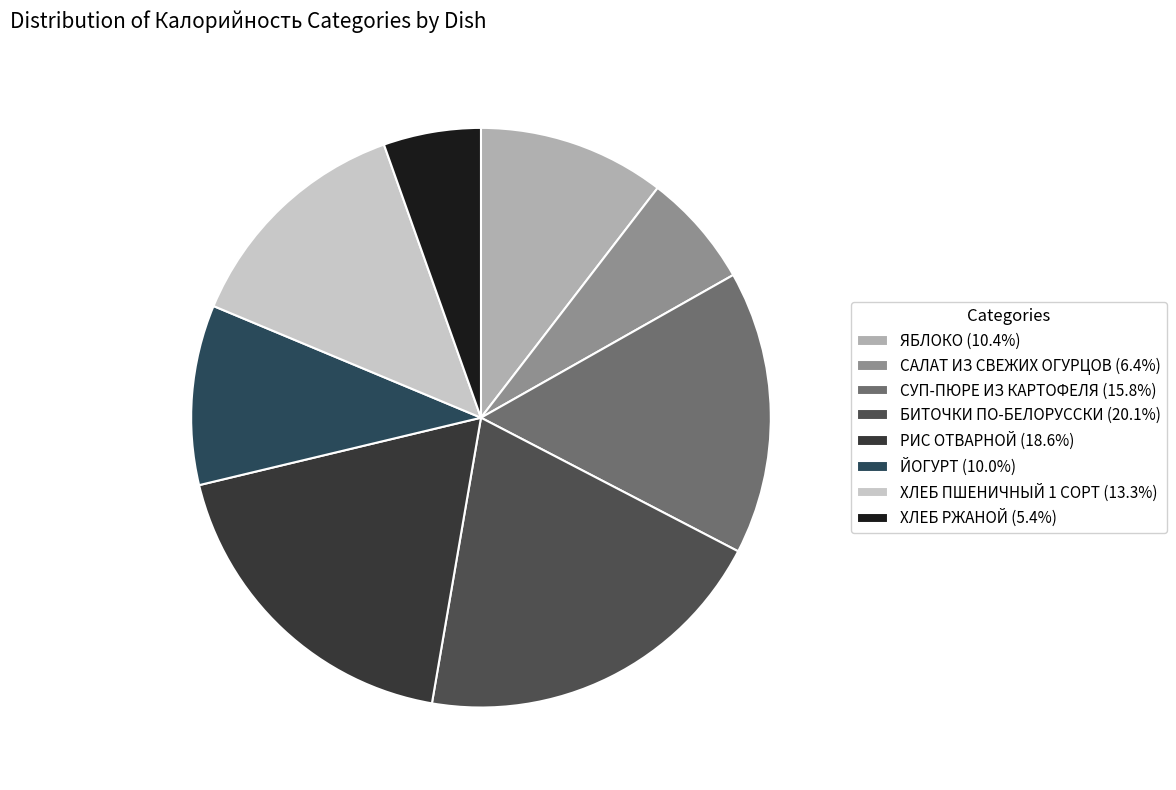

Between ЙОГУРТ and БИТОЧКИ ПО-БЕЛОРУССКИ, which is larger?

БИТОЧКИ ПО-БЕЛОРУССКИ